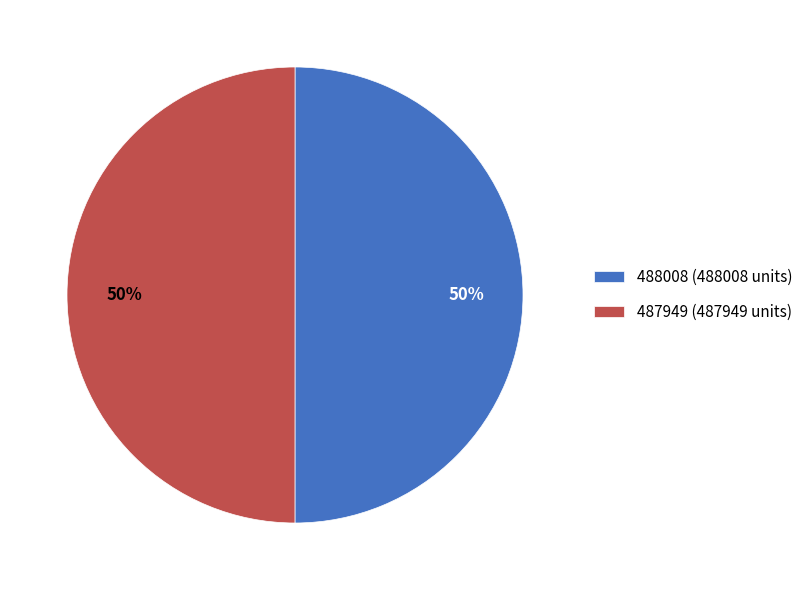

To the nearest percent, what is the average slice percentage?

50%